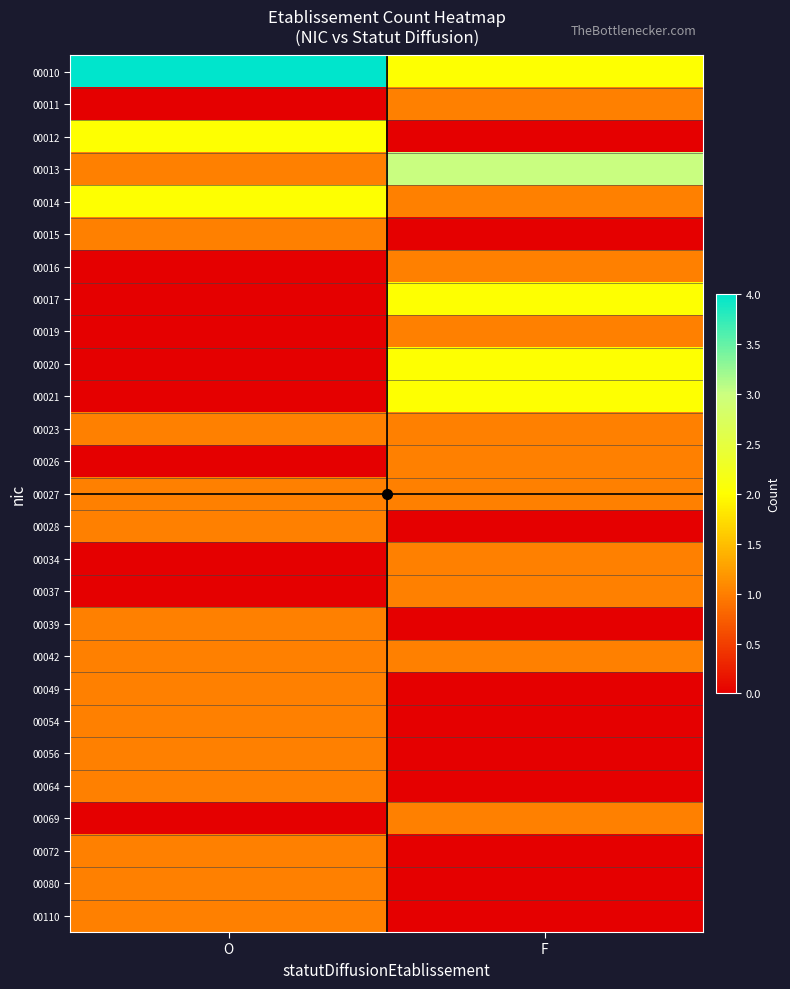

At which category does the chart reach its minimum across all series?

O